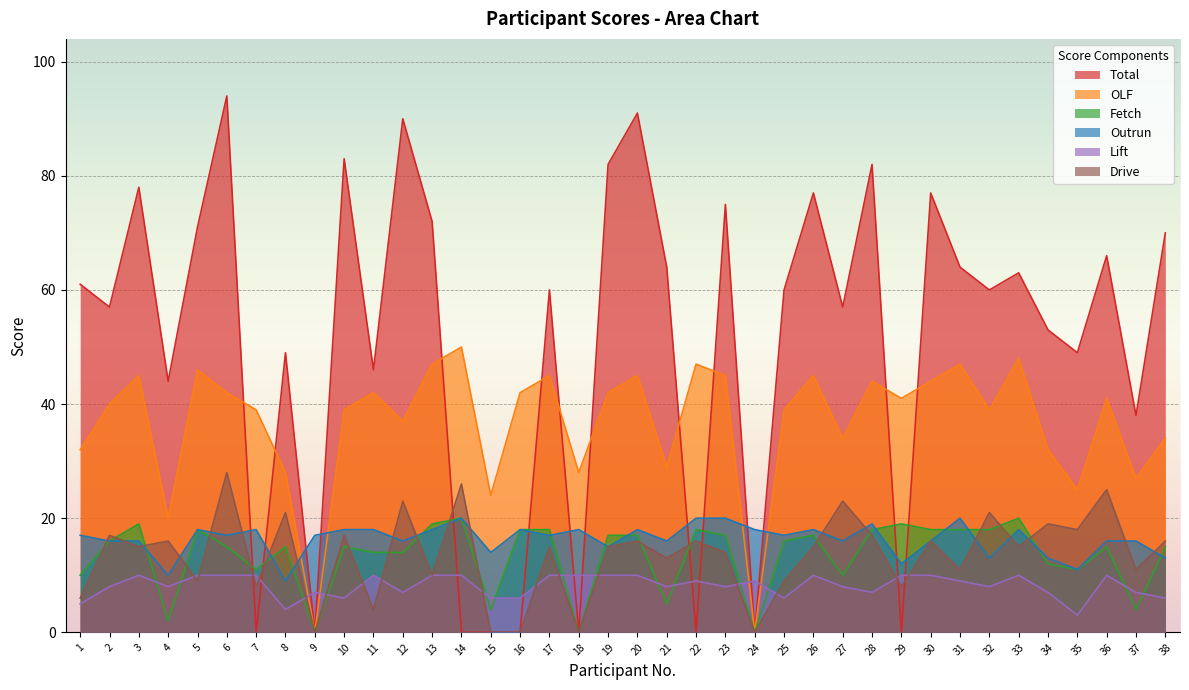

Which has a higher value, 8 or 26?

26